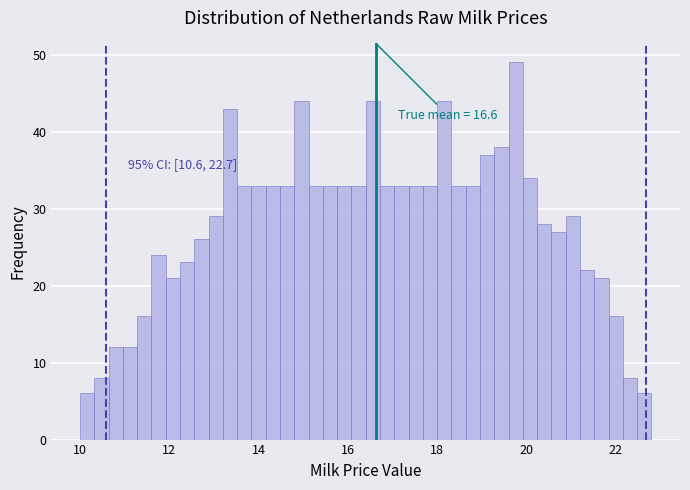

Around what value on the x-axis is the tallest bar? Give the approximate position of its centre, as read against the axis.

19.8